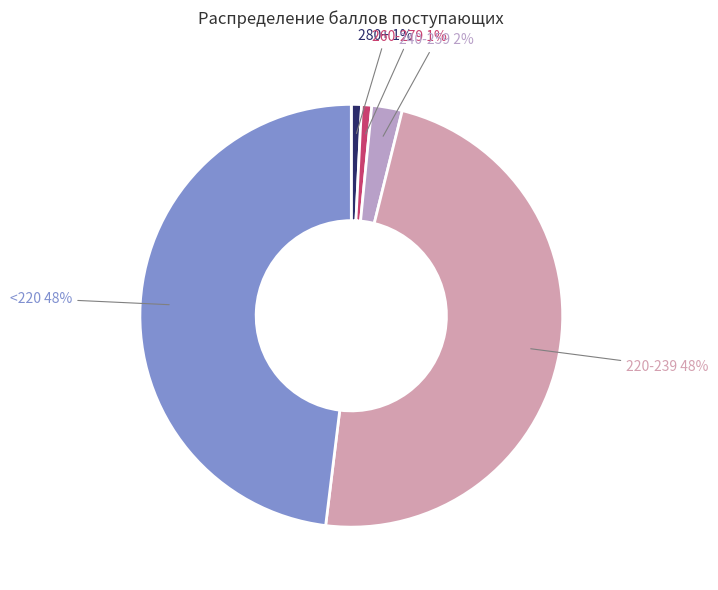

How many segments does this pie chart have?

5